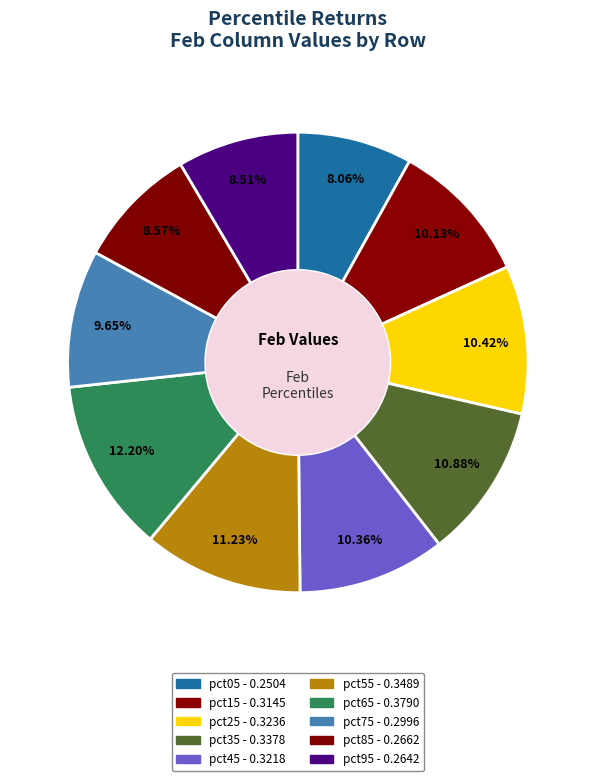

Which slice is the largest?

pct65